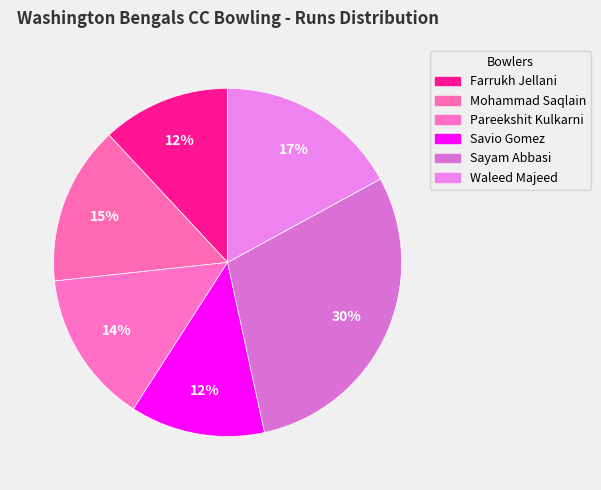

How many slices are in this pie chart?

6